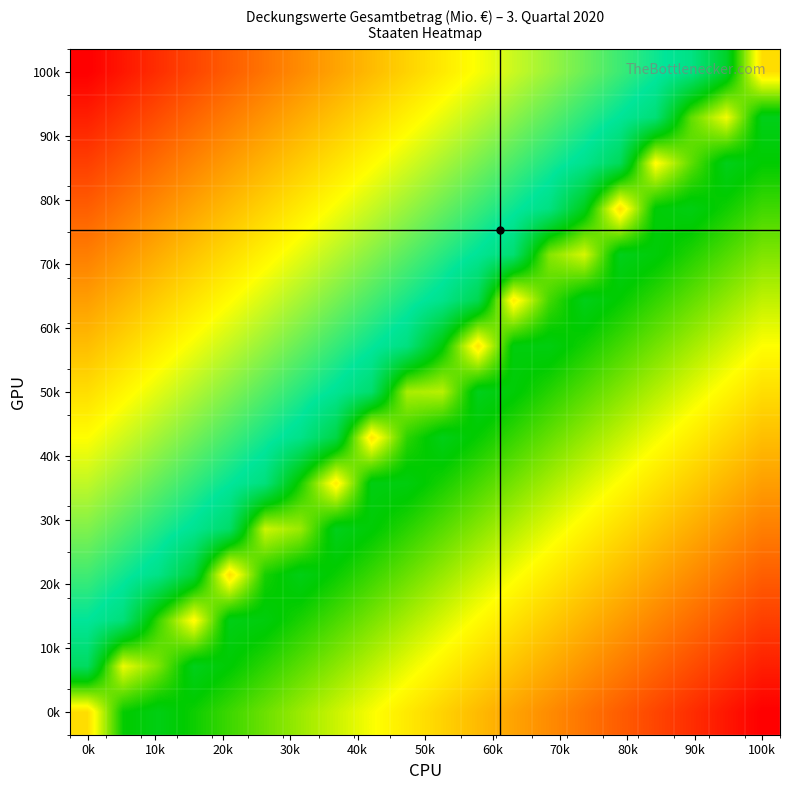

How many data points does each series have?

20